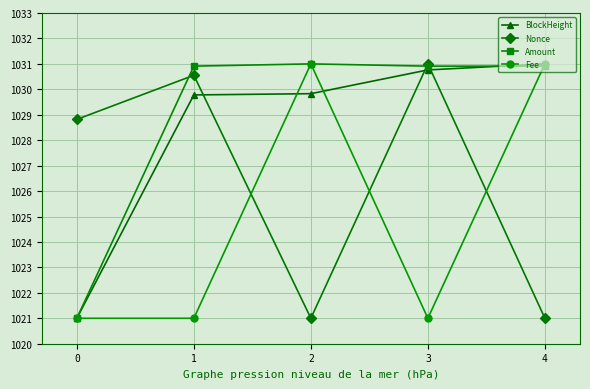

Does the chart display data point markers on the line(s)?

Yes